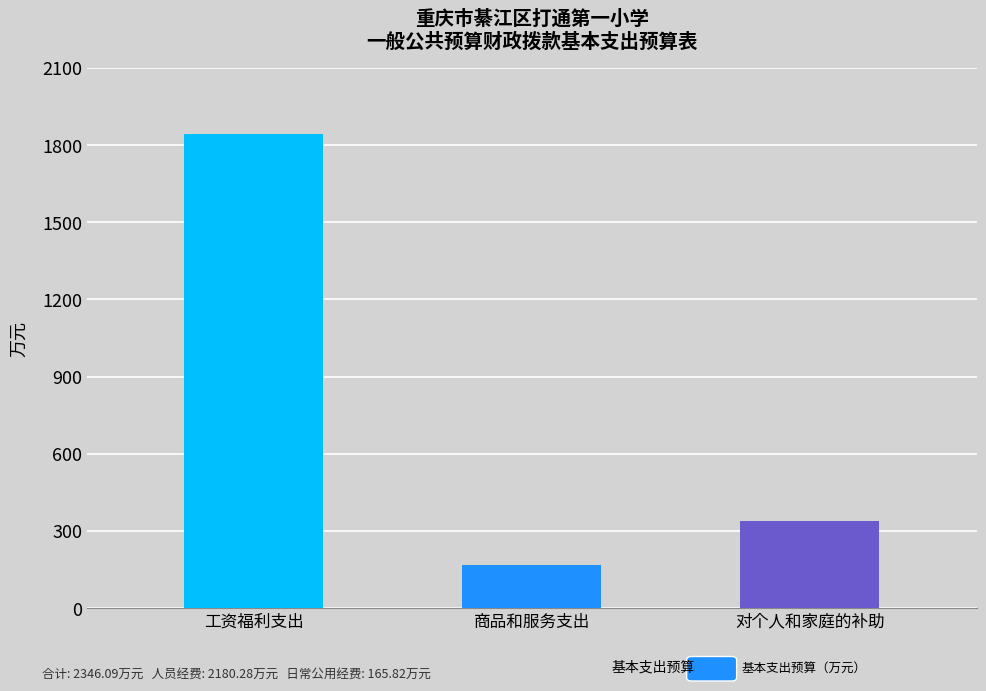

How many values exceed 337?

2